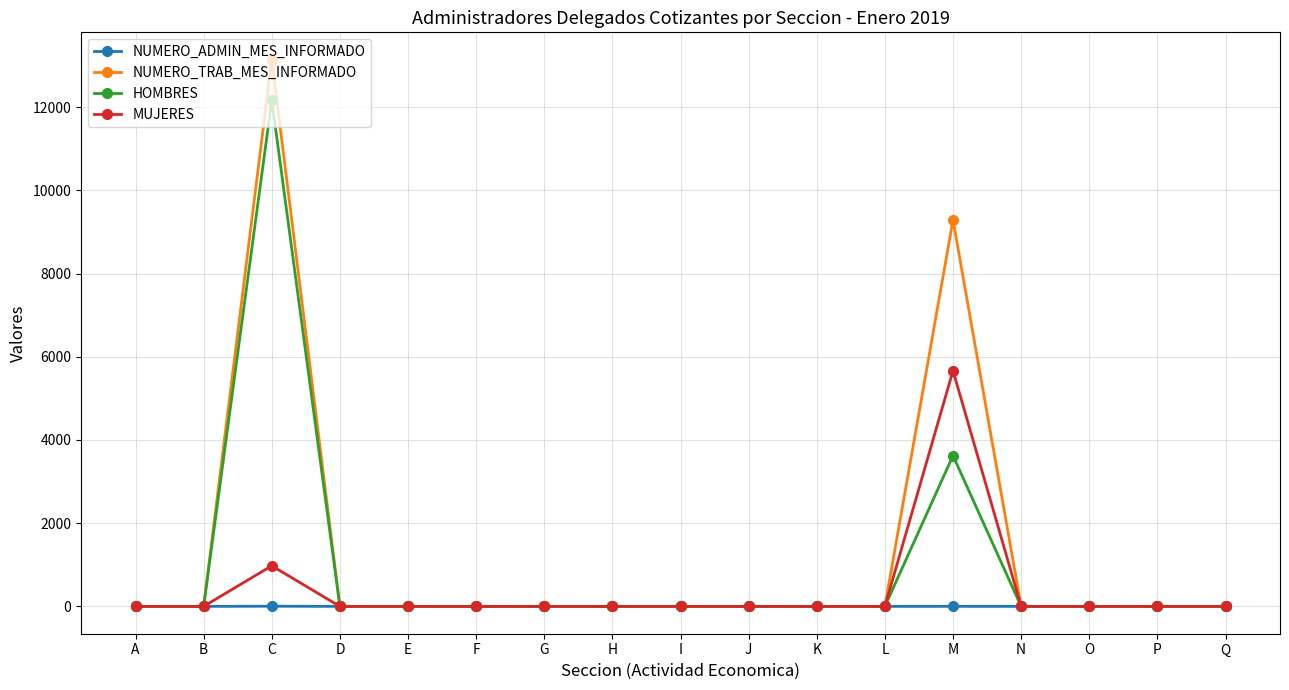

Count the number of data series in this chart.

4